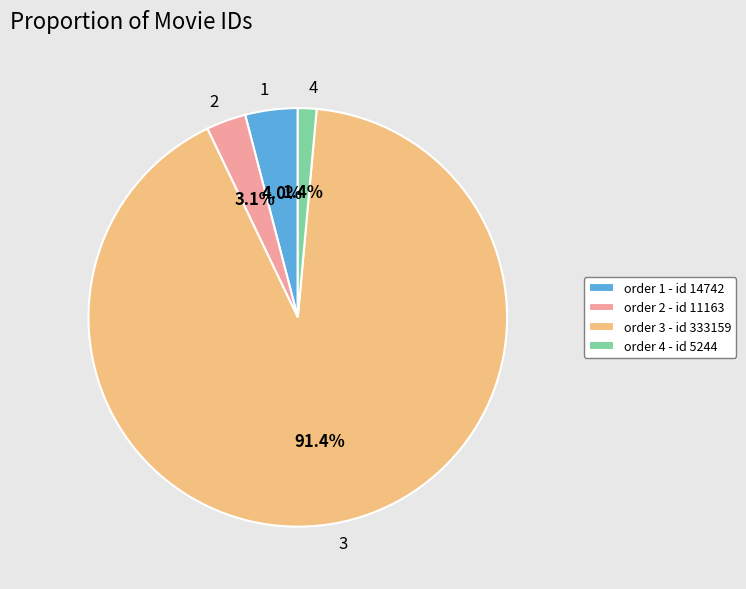

Does 3 represent more than half of the total?

Yes